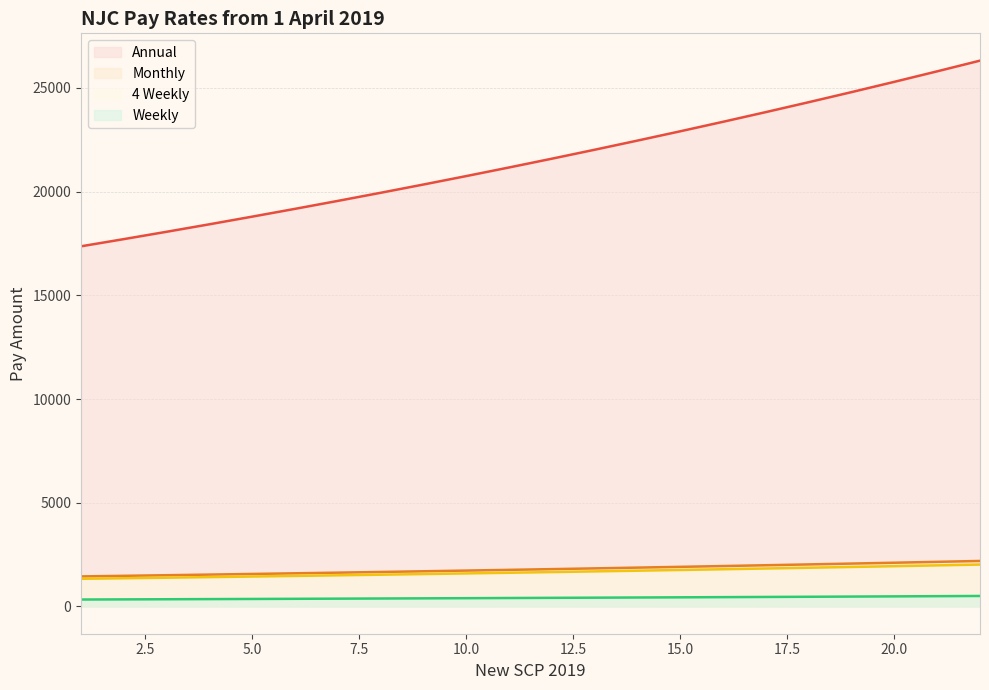

What is the minimum value for Monthly?

1447.0